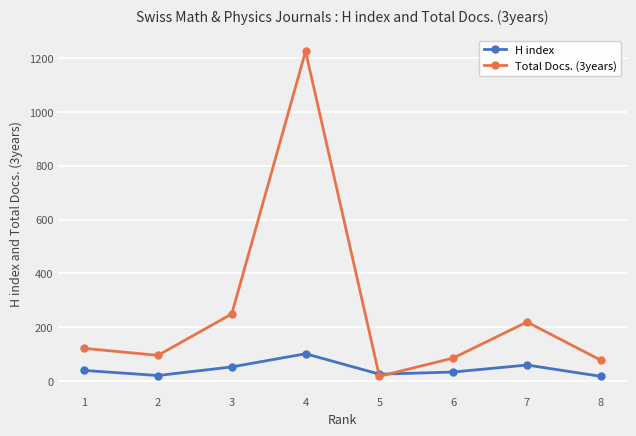

Count the number of categories in the chart.

8